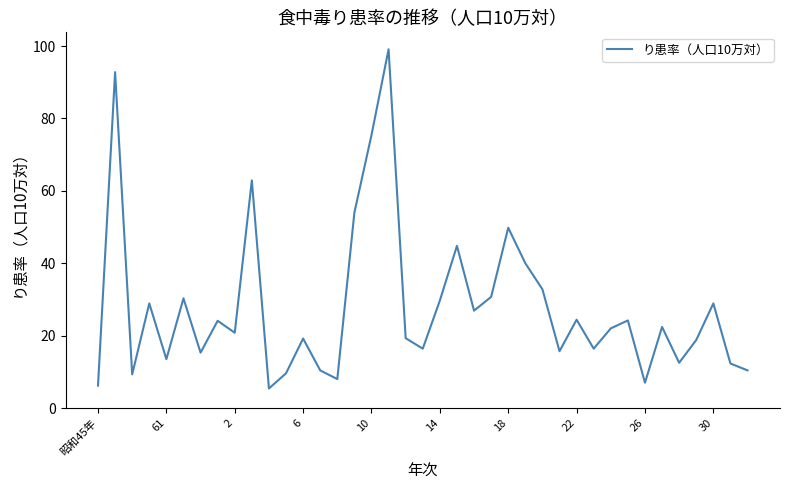

What is the difference between the maximum and minimum values?

93.7